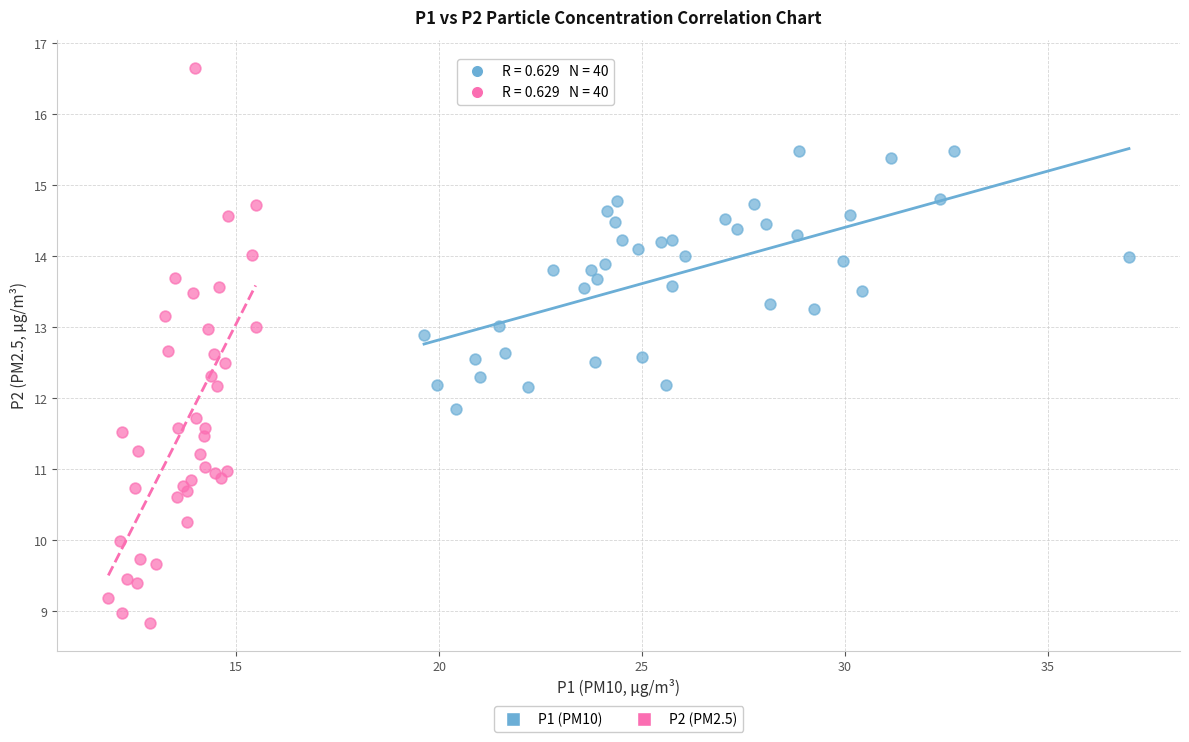

Which series has the largest Y range (max minus min)?

P2 (PM2.5)